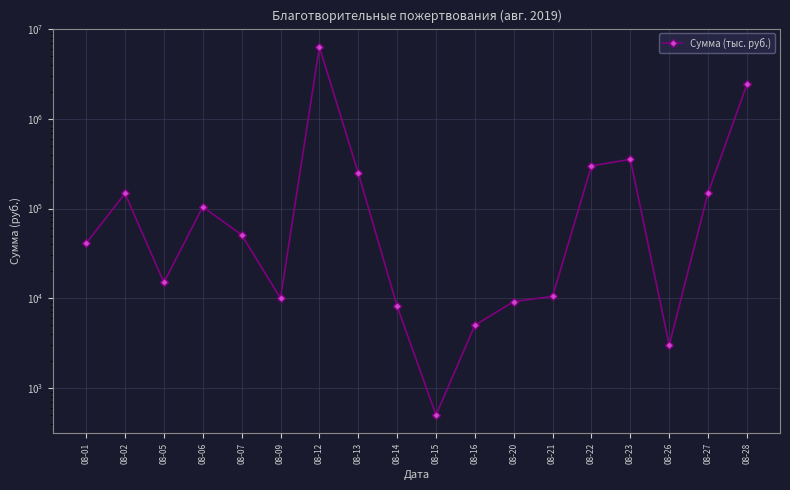

How many points are higher than both their immediate neighbors (excluding endpoints)?

4